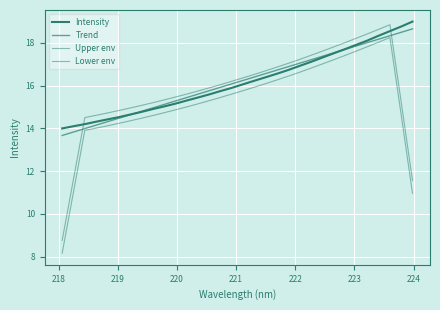

What is the label of the 3rd point from the left?

219